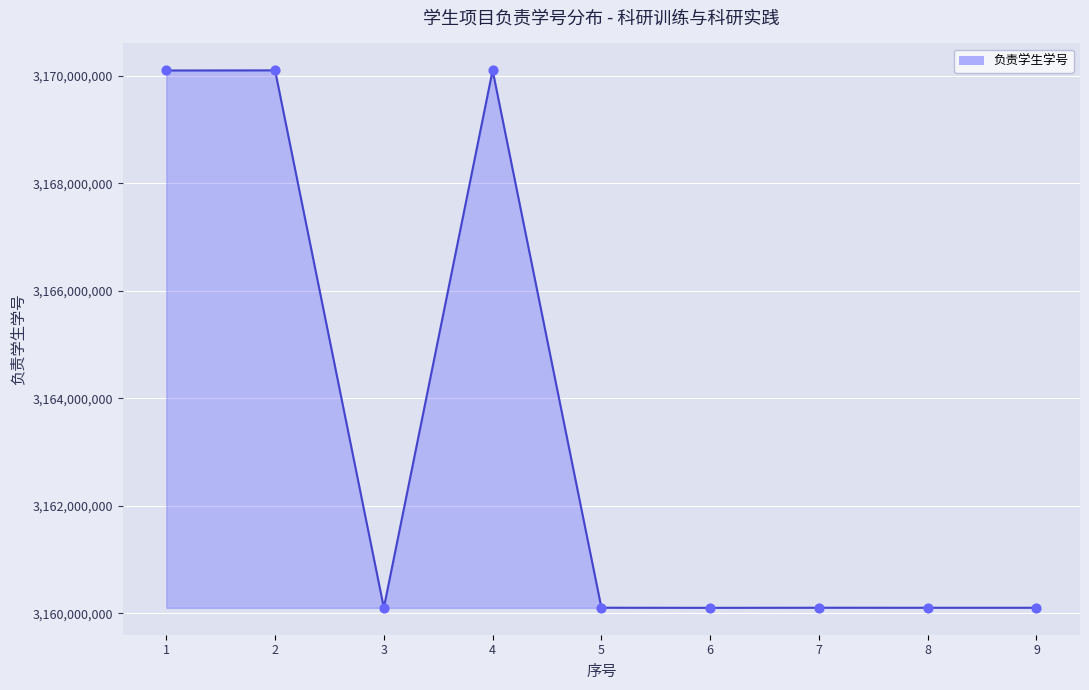

What is the ratio of the value at 9 to the value at 4?

1.0